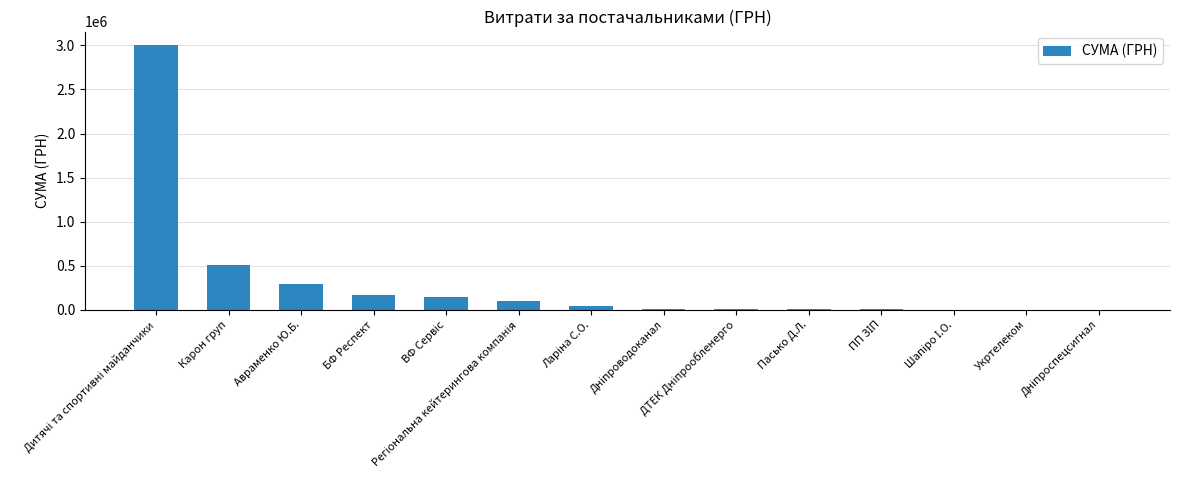

What is the change in value from Карон груп to Пасько Д.Л.?

-505401.5